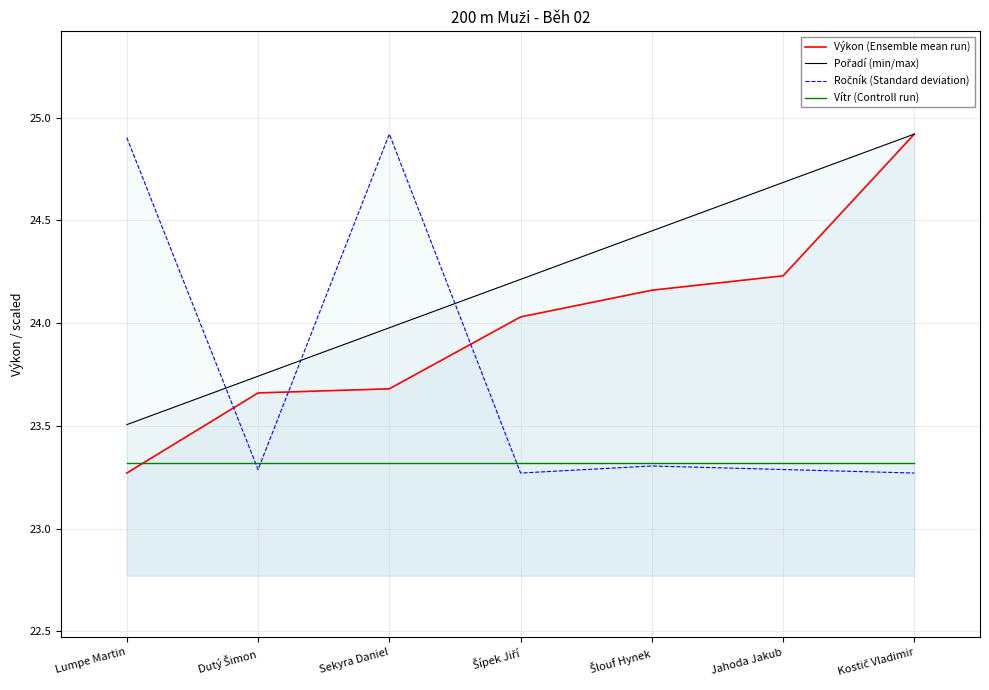

What are all the series names shown in the legend?

Výkon (Ensemble mean run), Pořadí (min/max), Ročník (Standard deviation), Vítr (Controll run)